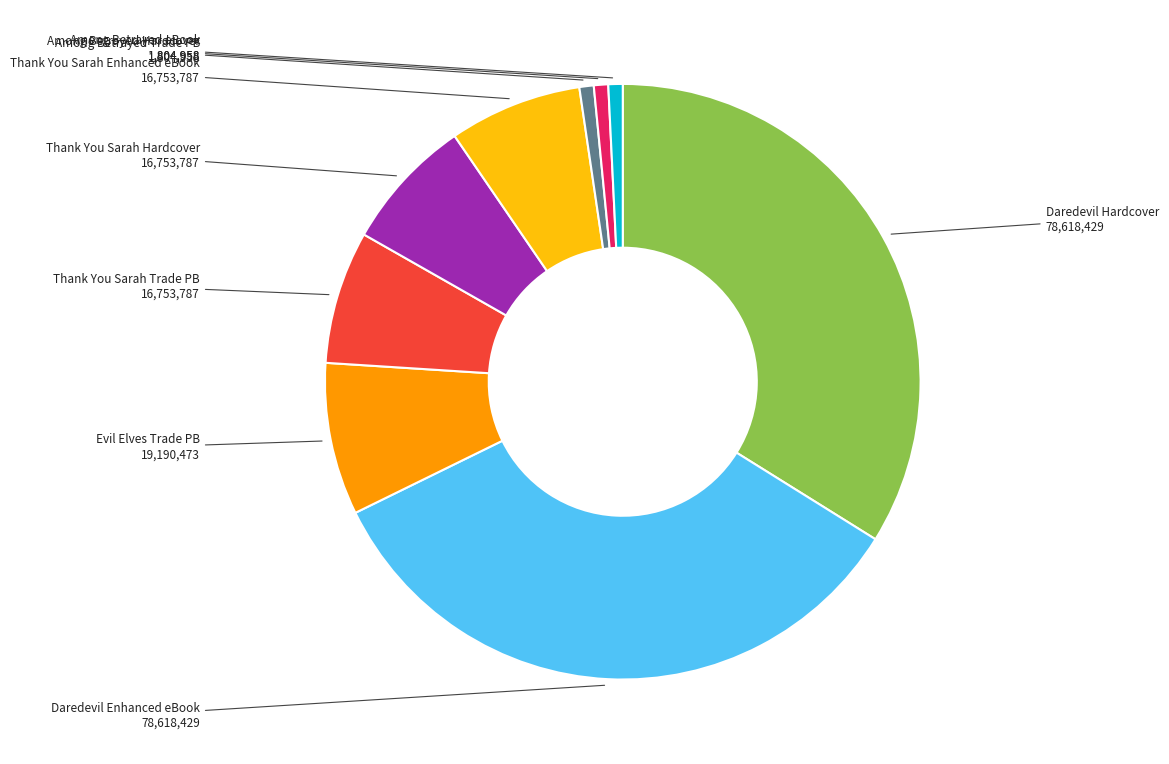

Which has a higher value, Evil Elves Trade PB or Thank You Sarah Trade PB?

Evil Elves Trade PB